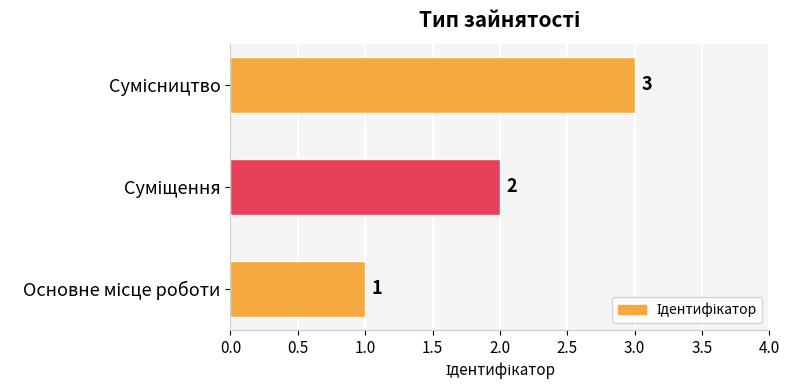

What is the greatest value displayed?

3